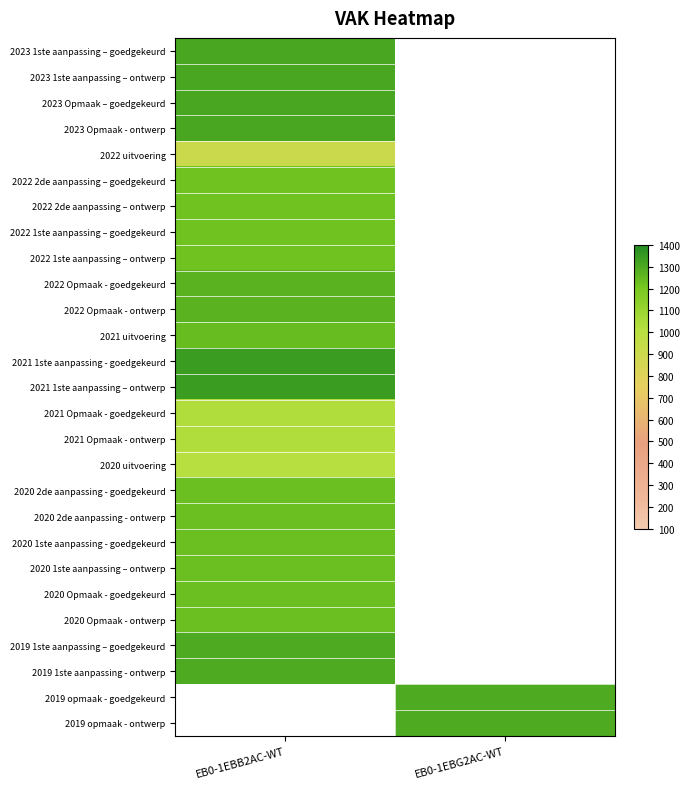

What is the greatest value displayed?

1340.0